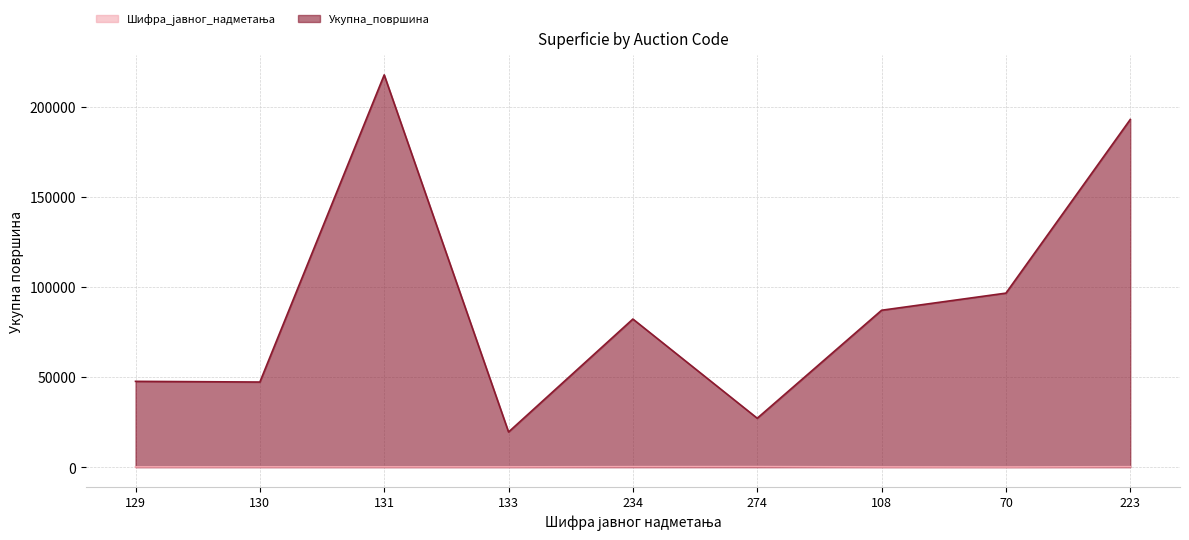

True or false: Укупна_површина and Шифра_јавног_надметања intersect in this chart.

False